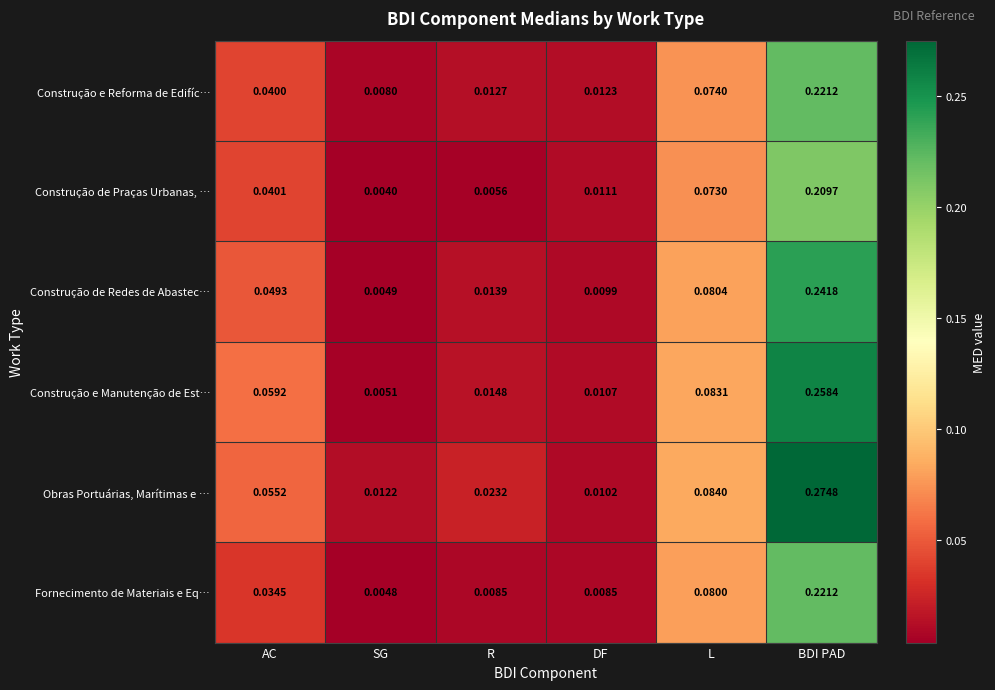

At AC, list the series in order from smallest to largest.

Fornecimento de Materiais e Eq…, Construção e Reforma de Edifíc…, Construção de Praças Urbanas, …, Construção de Redes de Abastec…, Obras Portuárias, Marítimas e …, Construção e Manutenção de Est…